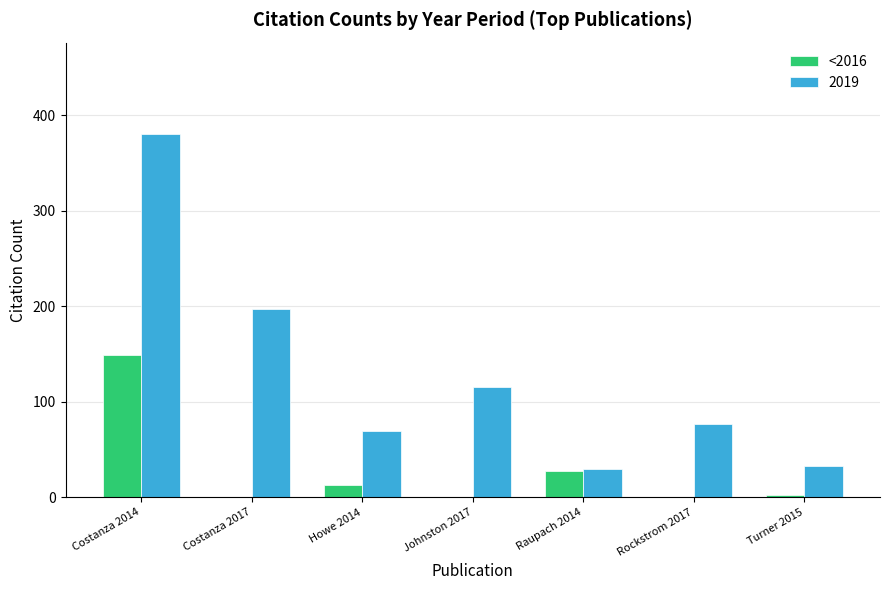

True or false: 2019 has a value of 47 at Rockstrom 2017.

False